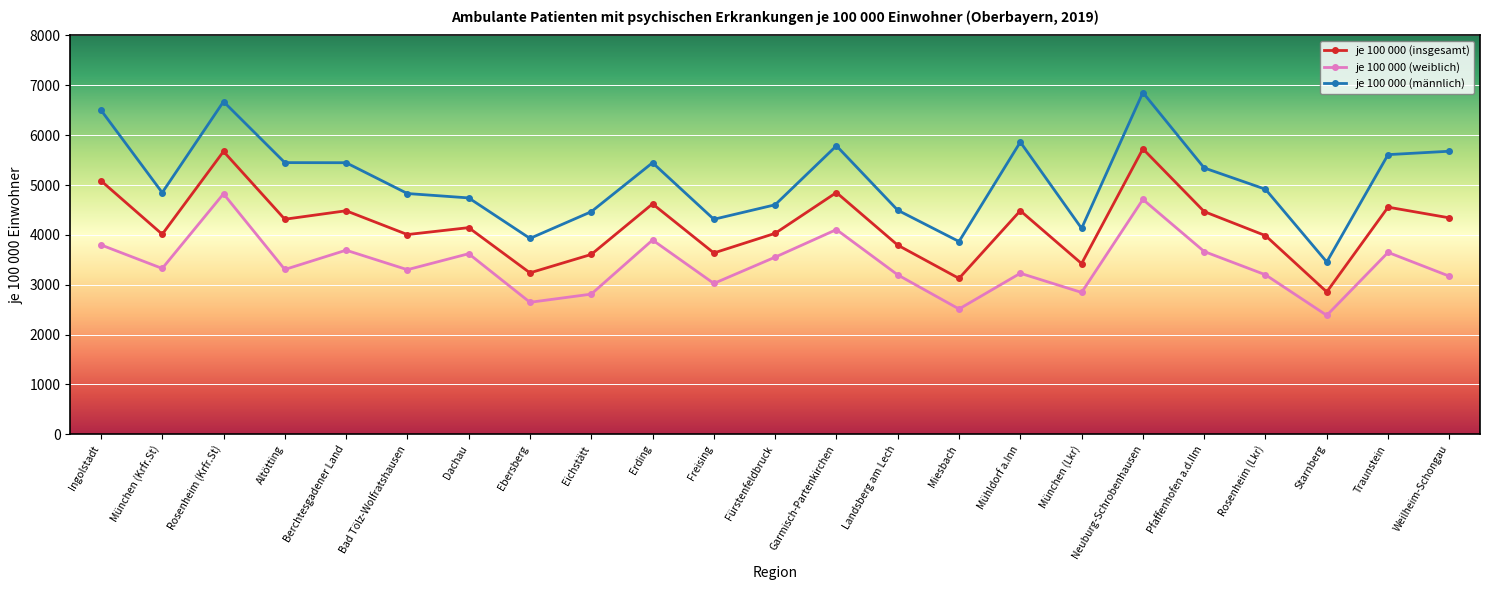

Rank the series by their maximum value, from highest to lowest.

je 100 000 (männlich), je 100 000 (insgesamt), je 100 000 (weiblich)